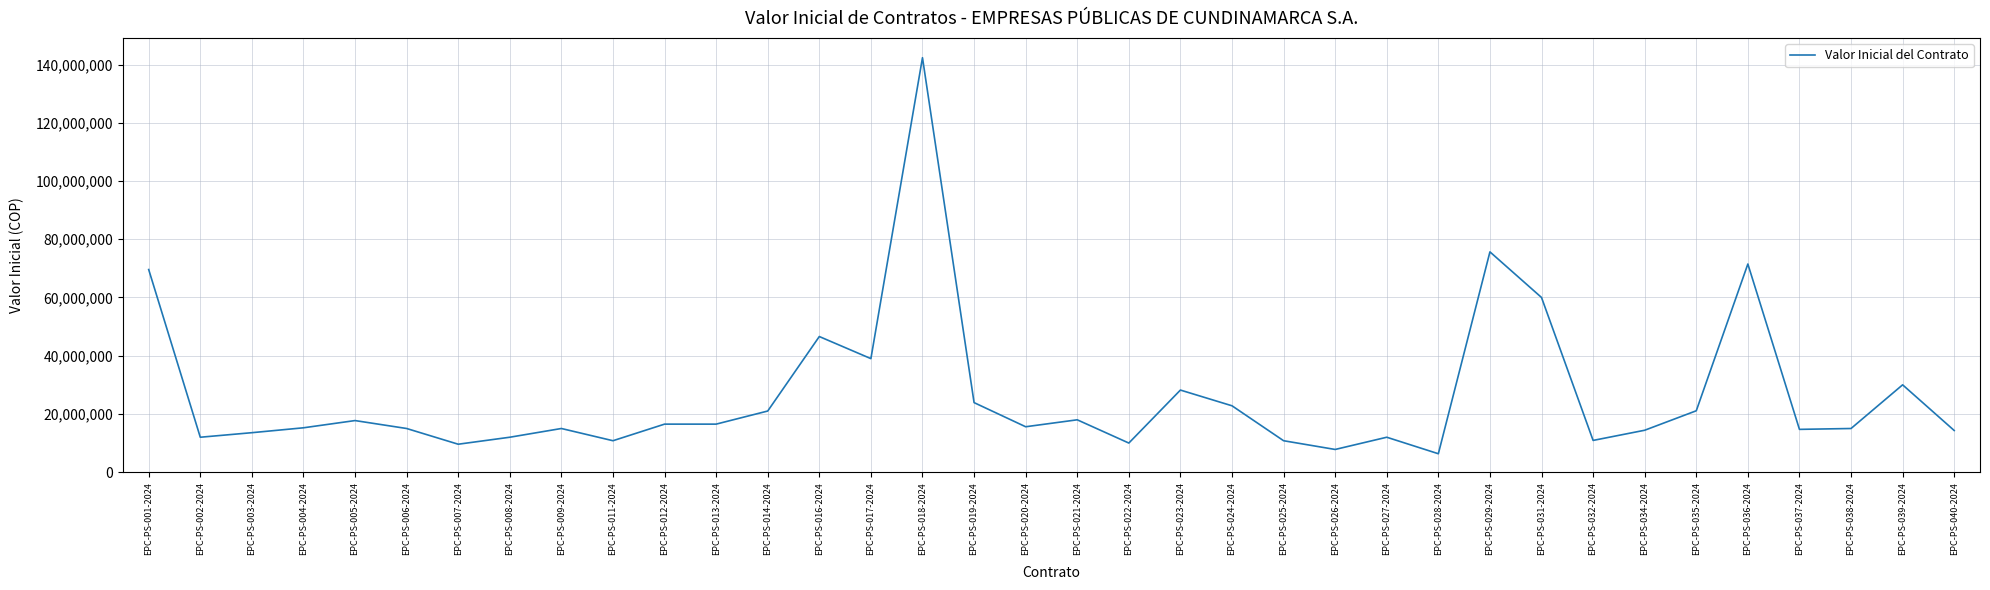

What is the smallest value displayed?

6330000.0